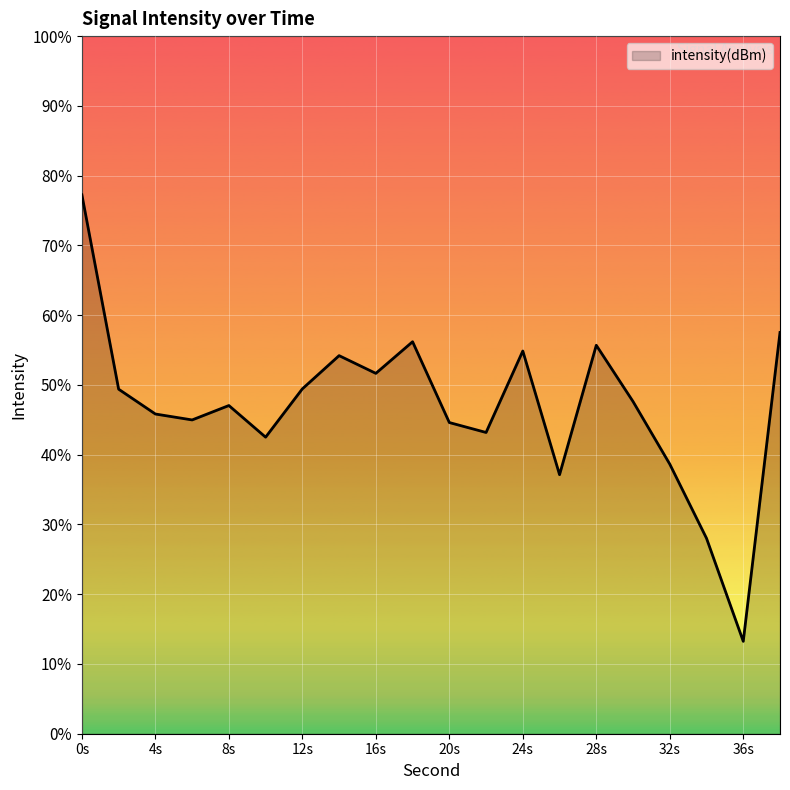

The value at 24s is -85.8. True or false?

False